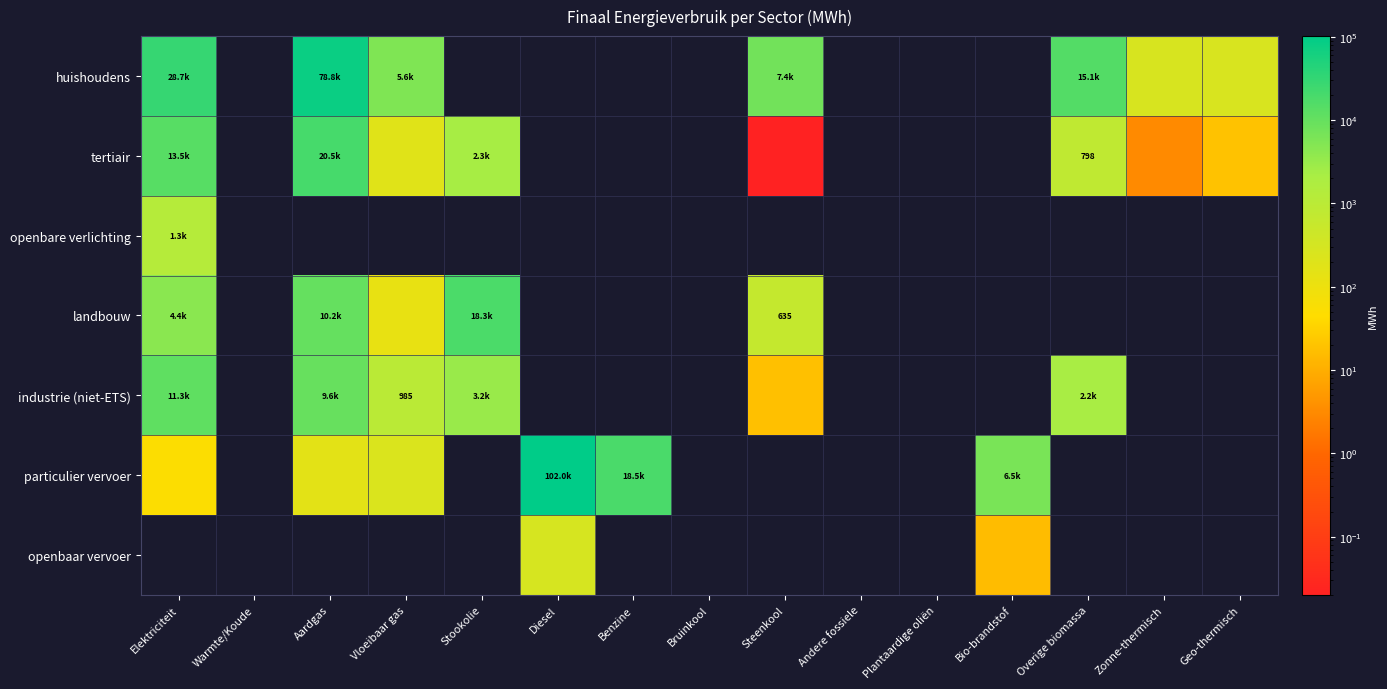

Which has a higher value, Bio-brandstof or Geo-thermisch?

Geo-thermisch